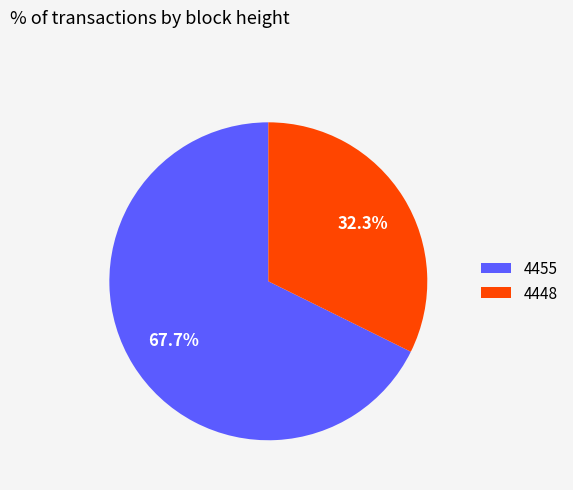

True or false: 4448 accounts for 32% of the total.

True